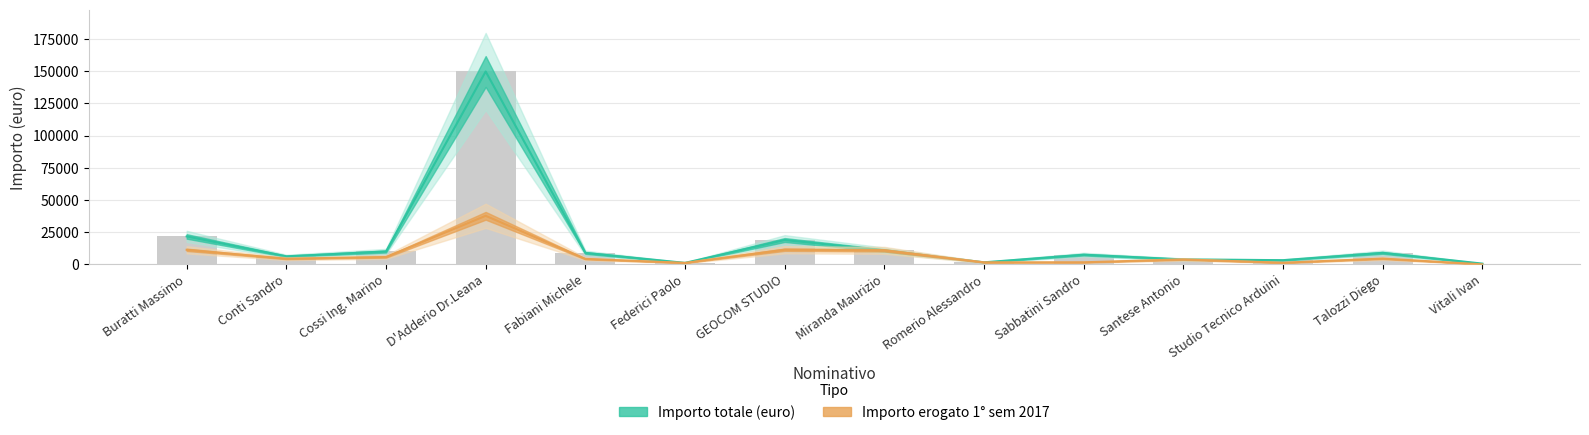

How many values in the erogato series are below 4368?

7